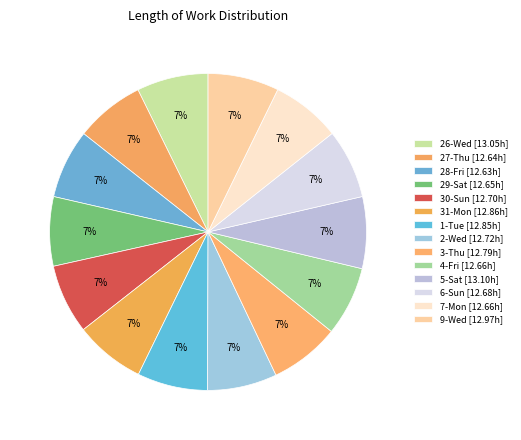

Between 5-Sat and 28-Fri, which is larger?

5-Sat